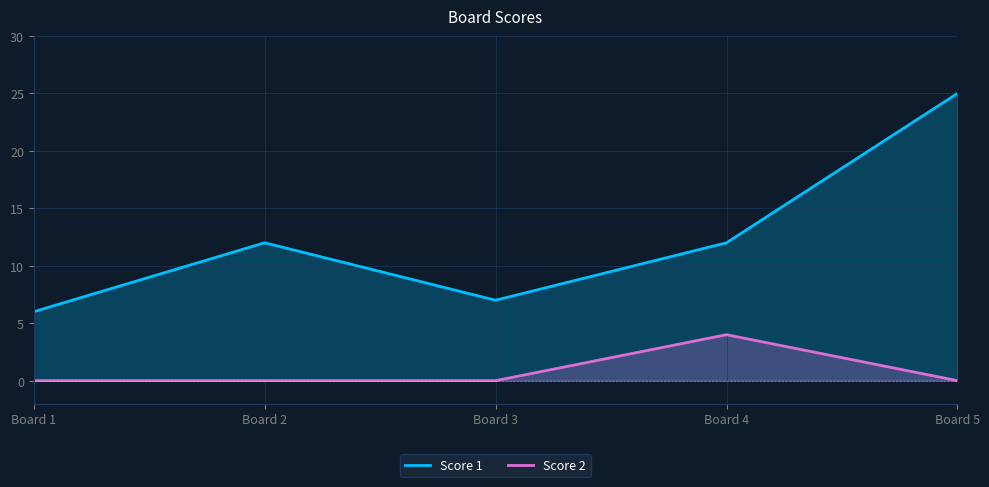

The Score 1 series shows 9 at Board 3. True or false?

False